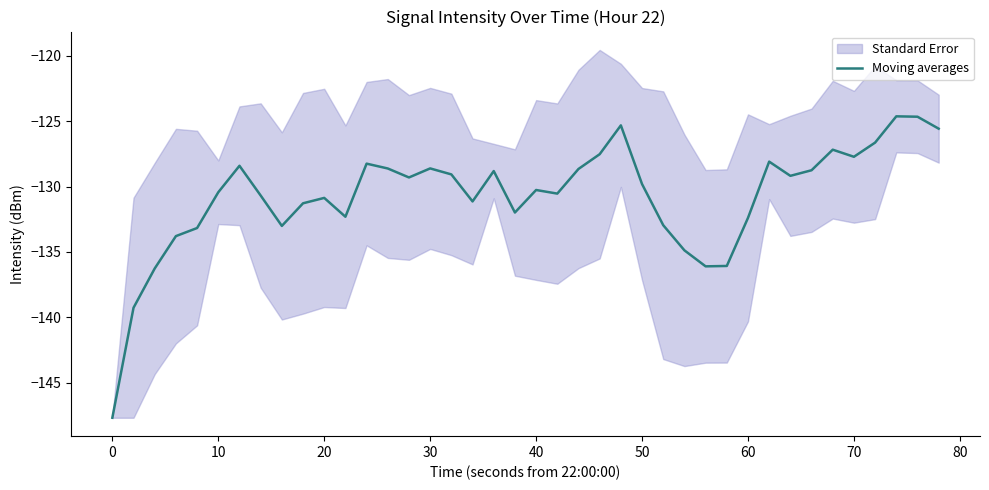

What is the lowest value of the Moving averages series?

-147.7